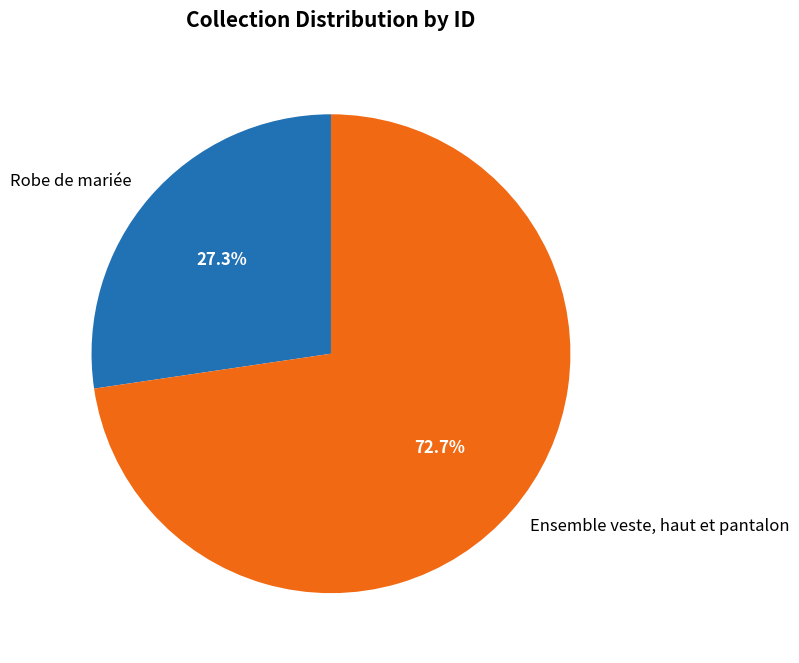

Between Robe de mariée and Ensemble veste, haut et pantalon, which is larger?

Ensemble veste, haut et pantalon